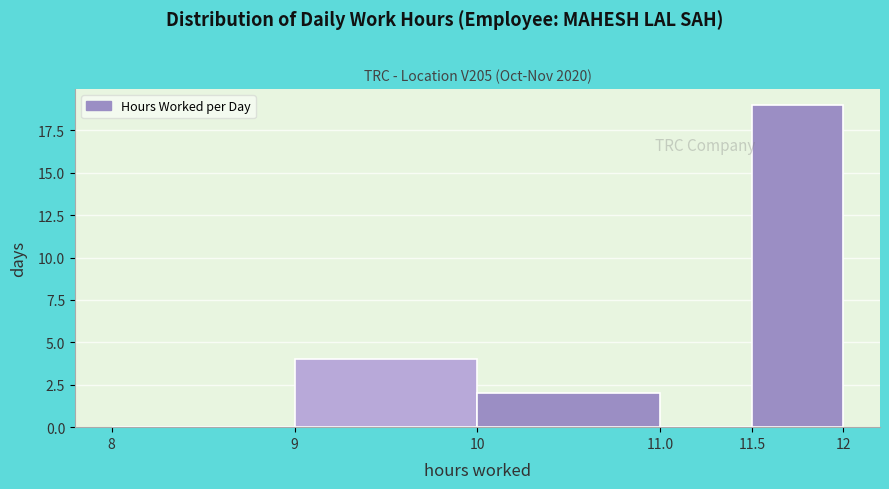

Reading left to right, transcribe this chart: for each bar, give the range it covers on the x-axis and its height. The values are not printed on the chart, so give them approximately, as read against the axis.

8 to 9: 0
9 to 10: 4
10 to 11.0: 2
11.0 to 11.5: 0
11.5 to 12: 19